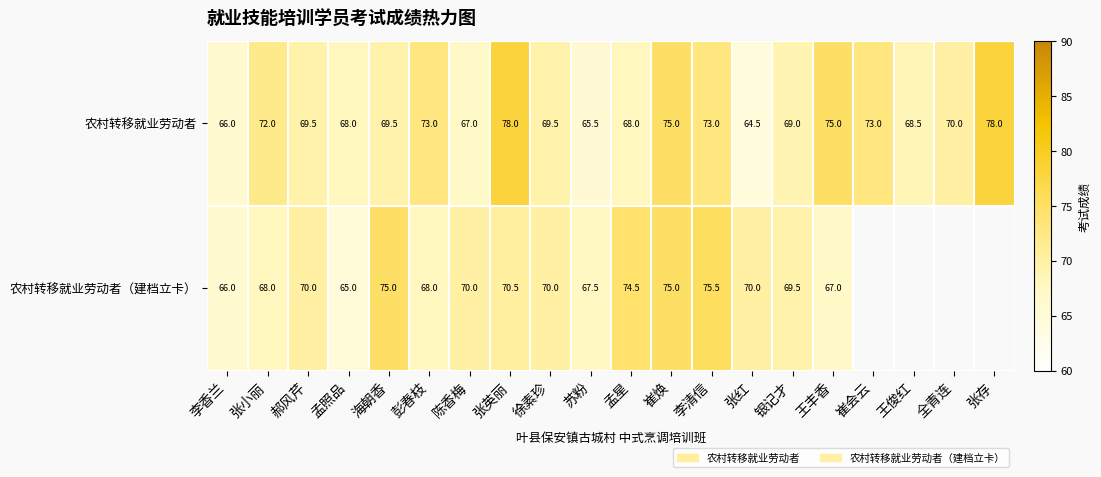

What is the sum of the 农村转移就业劳动者 values at 李清信 and 彭春枝?

146.0